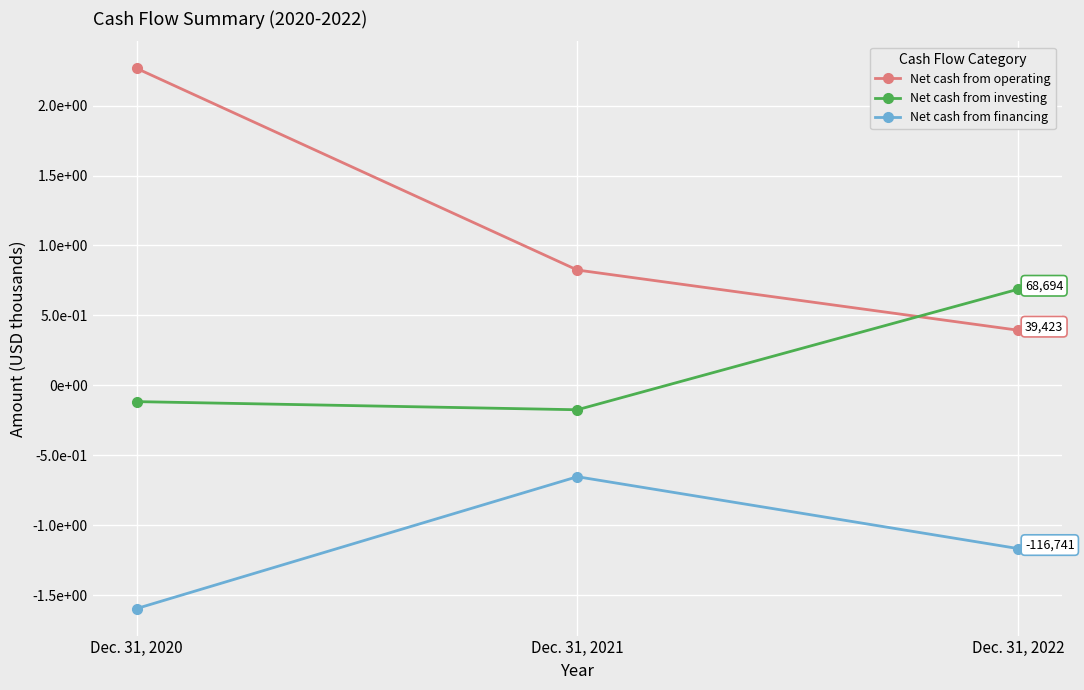

The Net cash from financing series shows -65362 at Dec. 31, 2021. True or false?

True